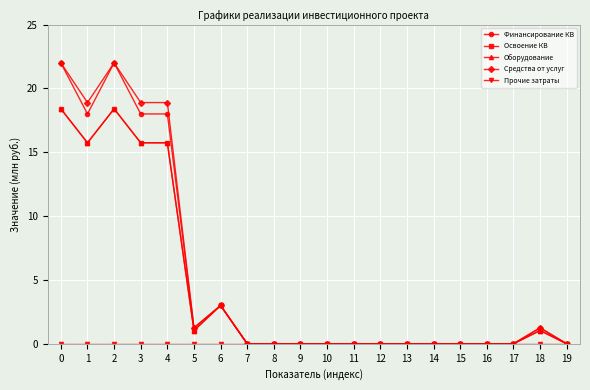

True or false: Оборудование has more than 1 points higher than both neighbors.

True